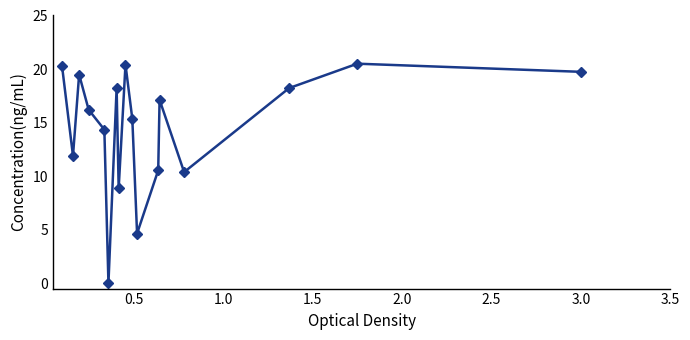

What is the difference between the maximum and minimum values?

20.5